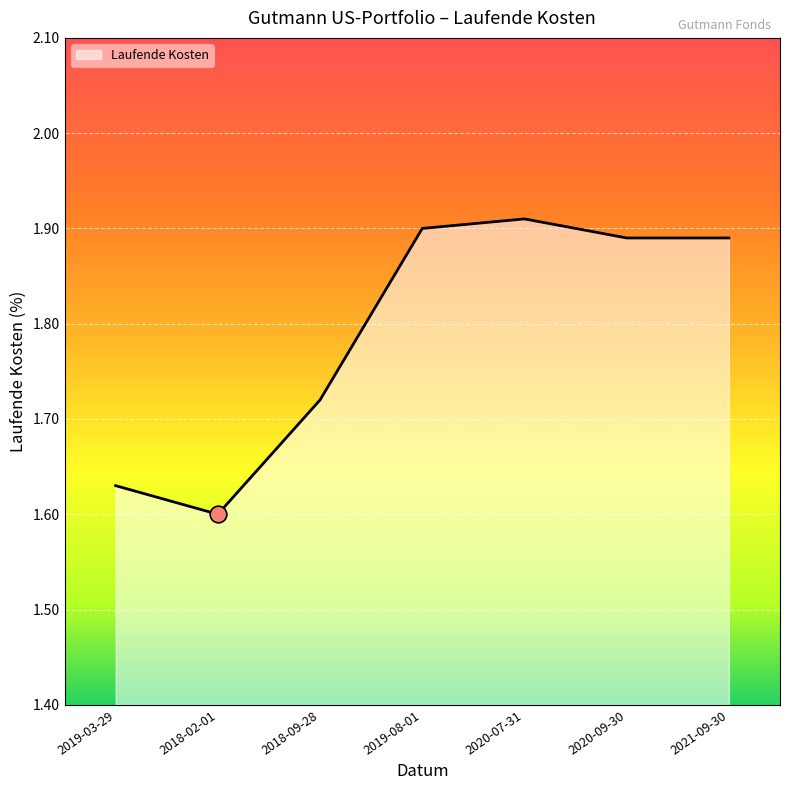

How many points are lower than both their immediate neighbors (excluding endpoints)?

1